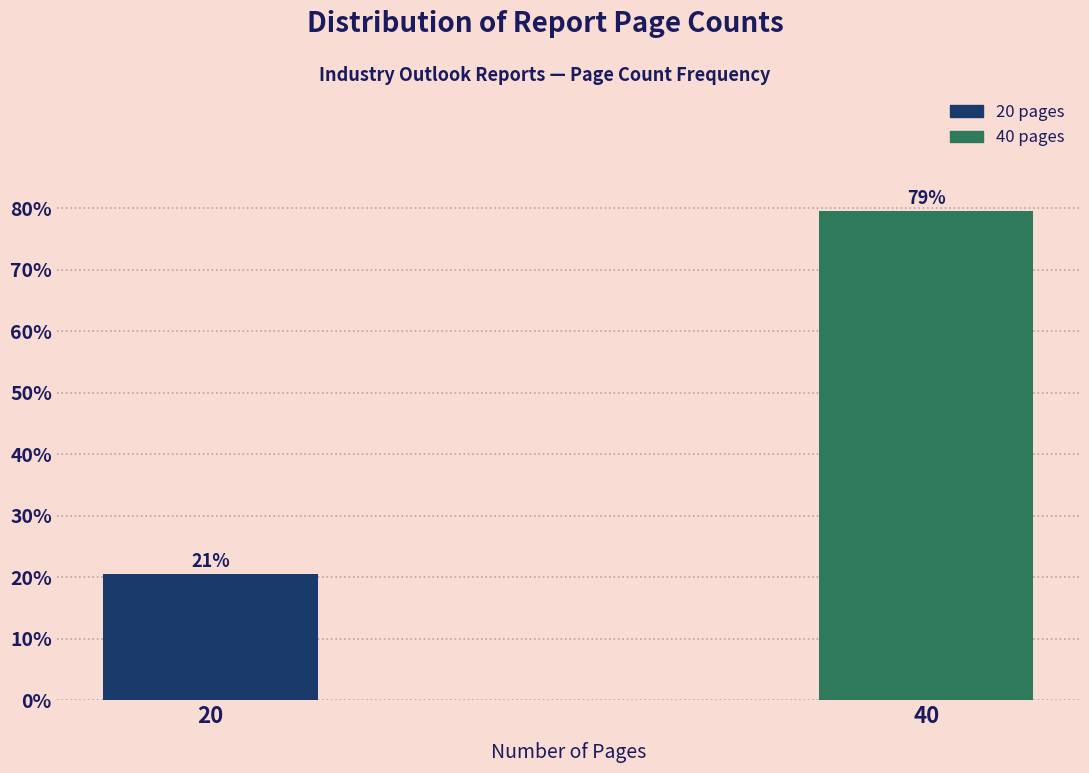

How many bars are there in total?

2